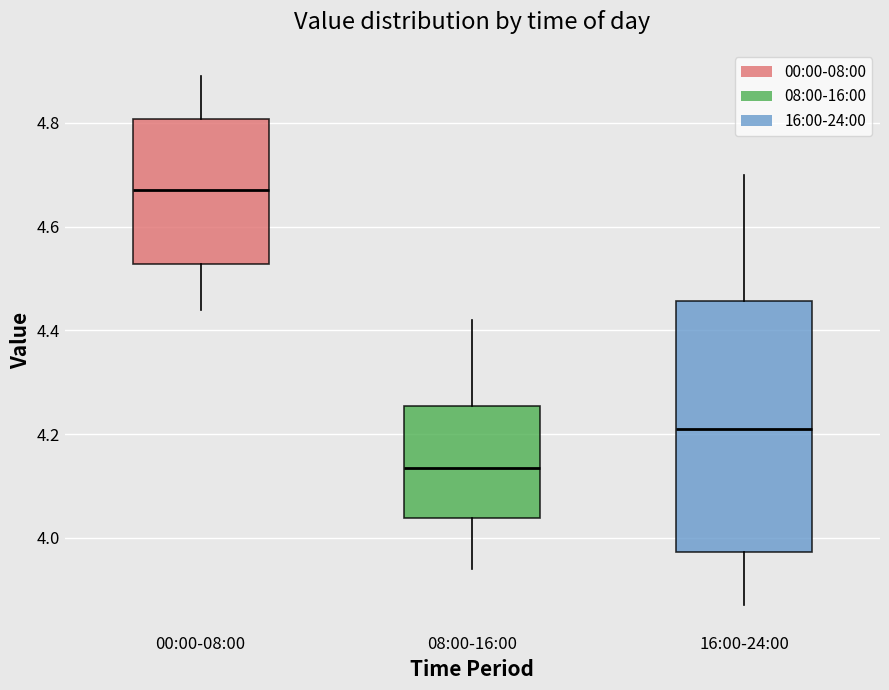

Where does the upper whisker of the box for 16:00-24:00 end on the y-axis? The values are not printed on the chart, so give them approximately, as read against the axis.

4.70